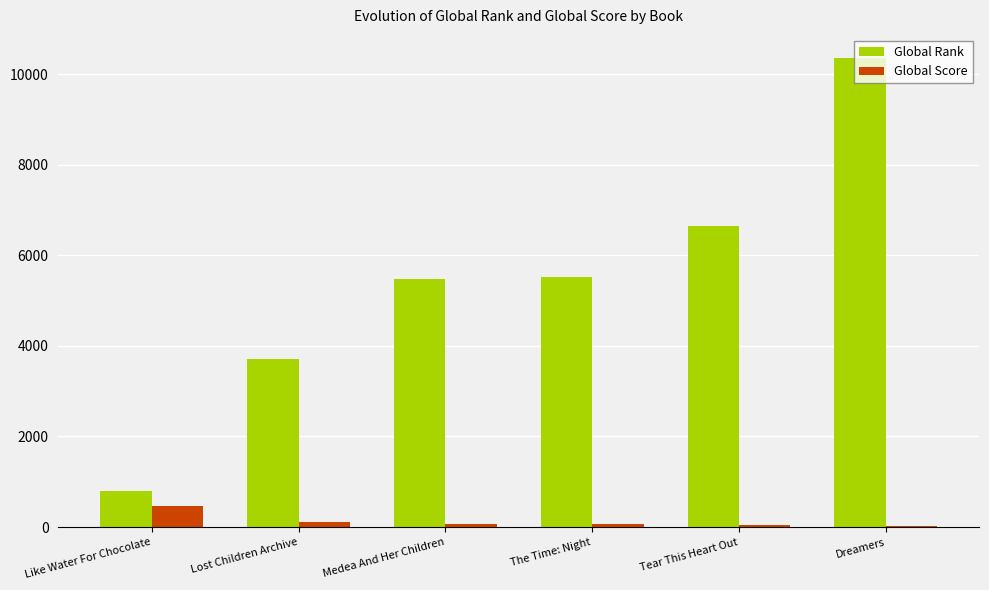

What is the sum of all Global Rank values?

32501